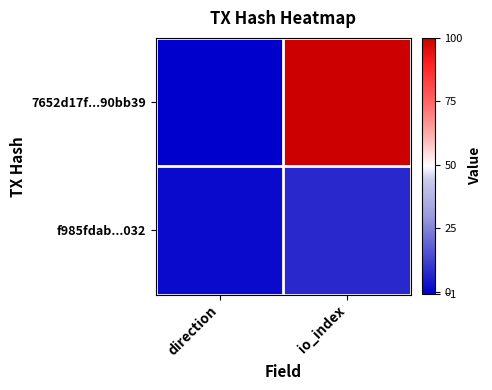

Rank the series by their maximum value, from highest to lowest.

7652d17f...90bb39, f985fdab...032